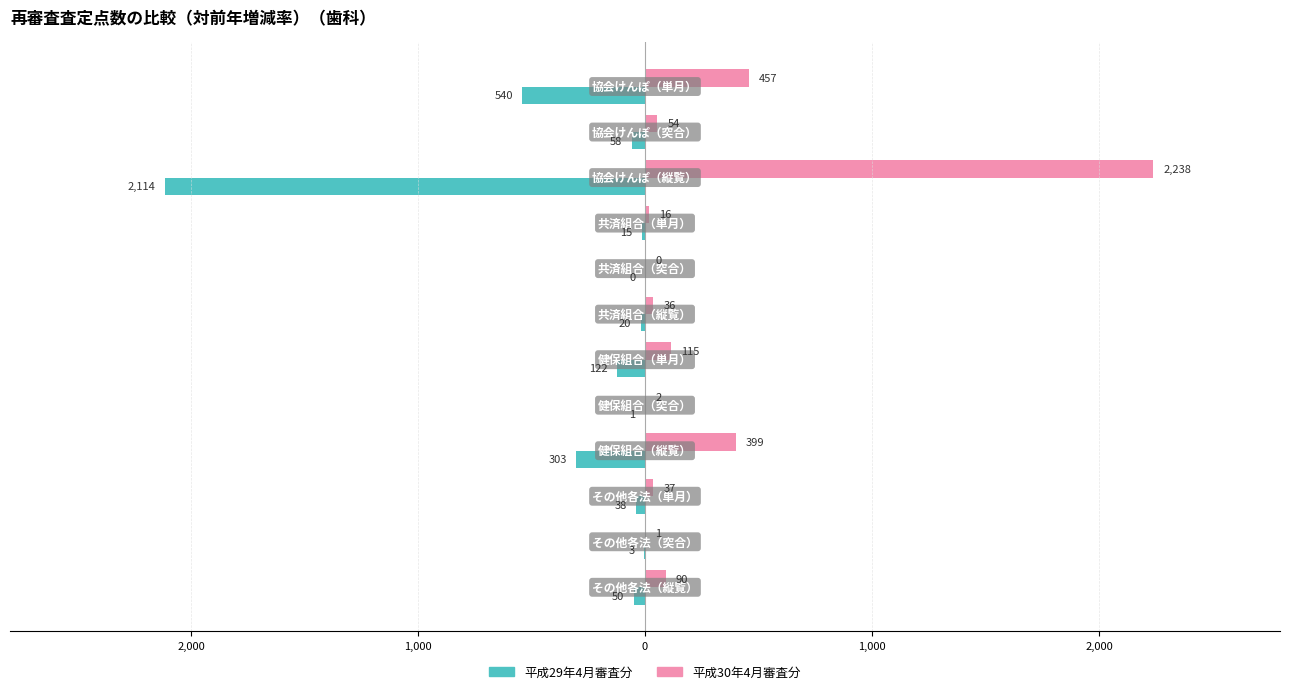

What are all the series names shown in the legend?

平成29年4月審査分, 平成30年4月審査分